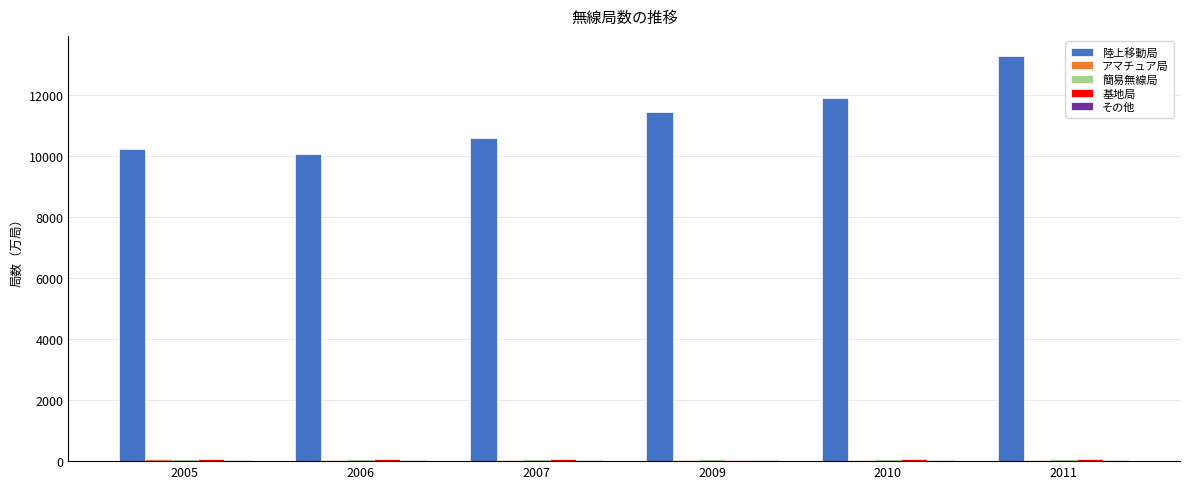

The 陸上移動局 series shows 7517 at 2010. True or false?

False